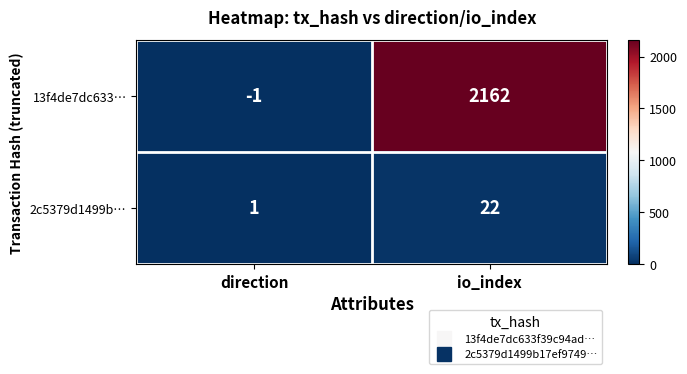

What is the total value across all series at io_index?

2184